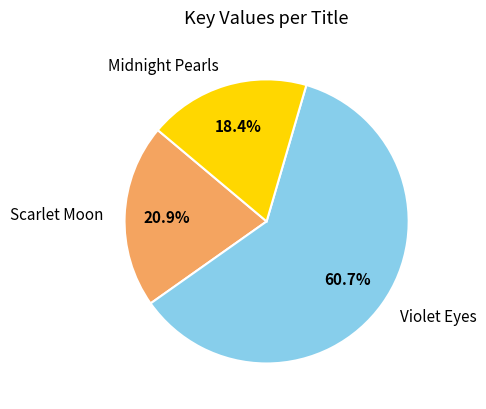

What is the ratio of the value at Violet Eyes to the value at Midnight Pearls?

3.3